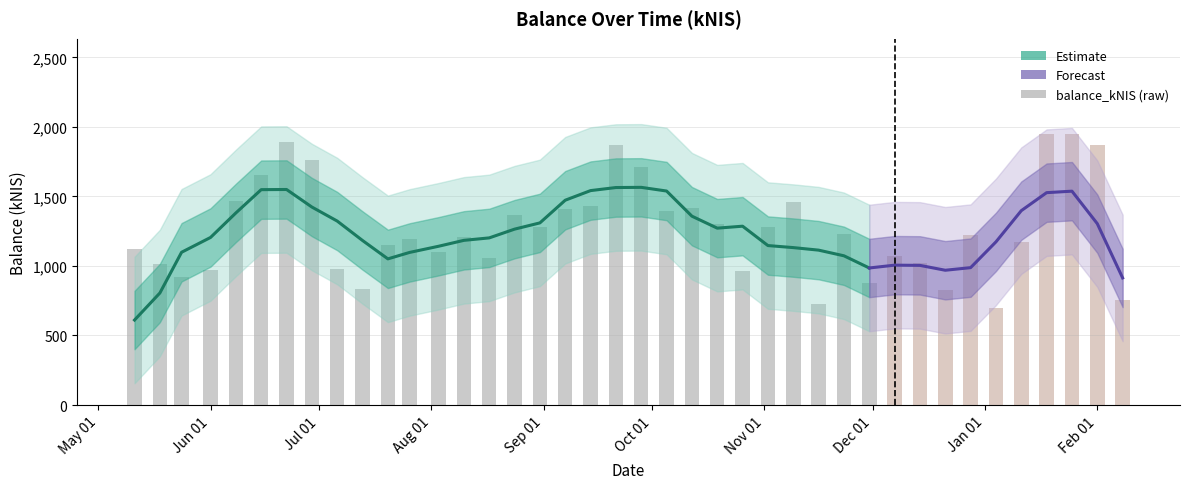

What is the average value?

1264.4